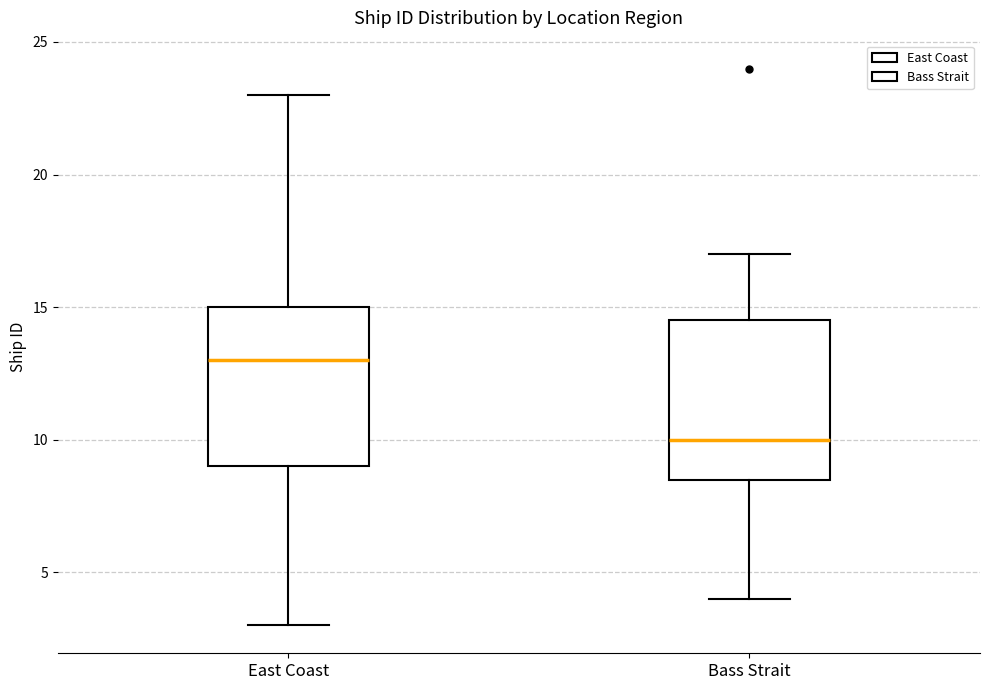

Which box's median line is the lowest?

Bass Strait